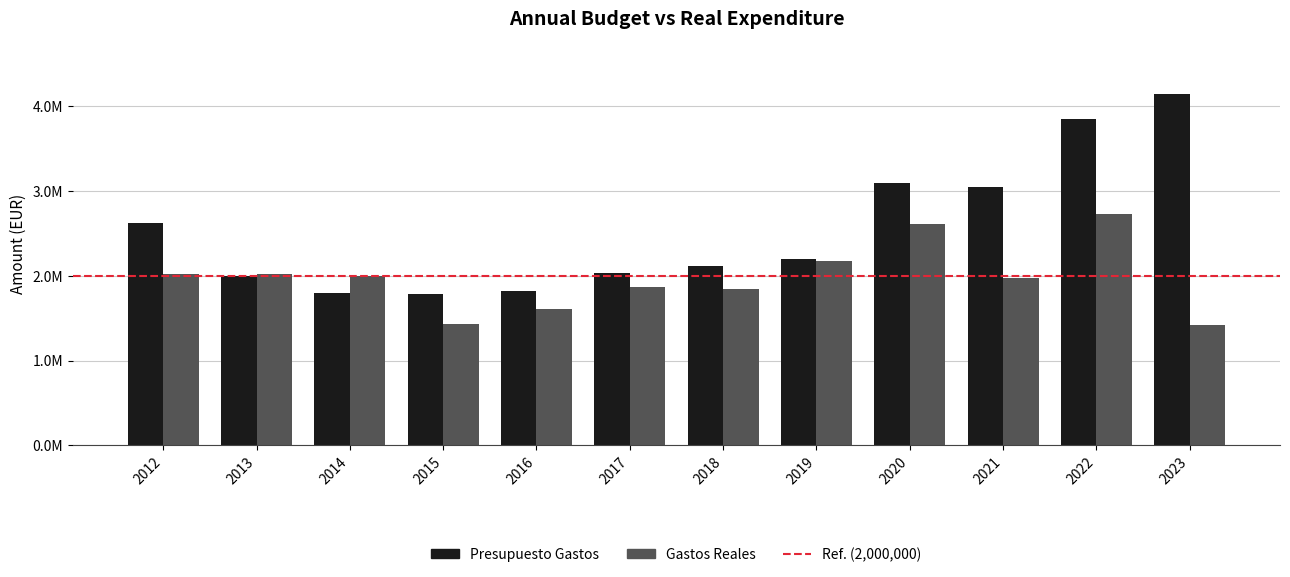

Are the bars horizontal?

No